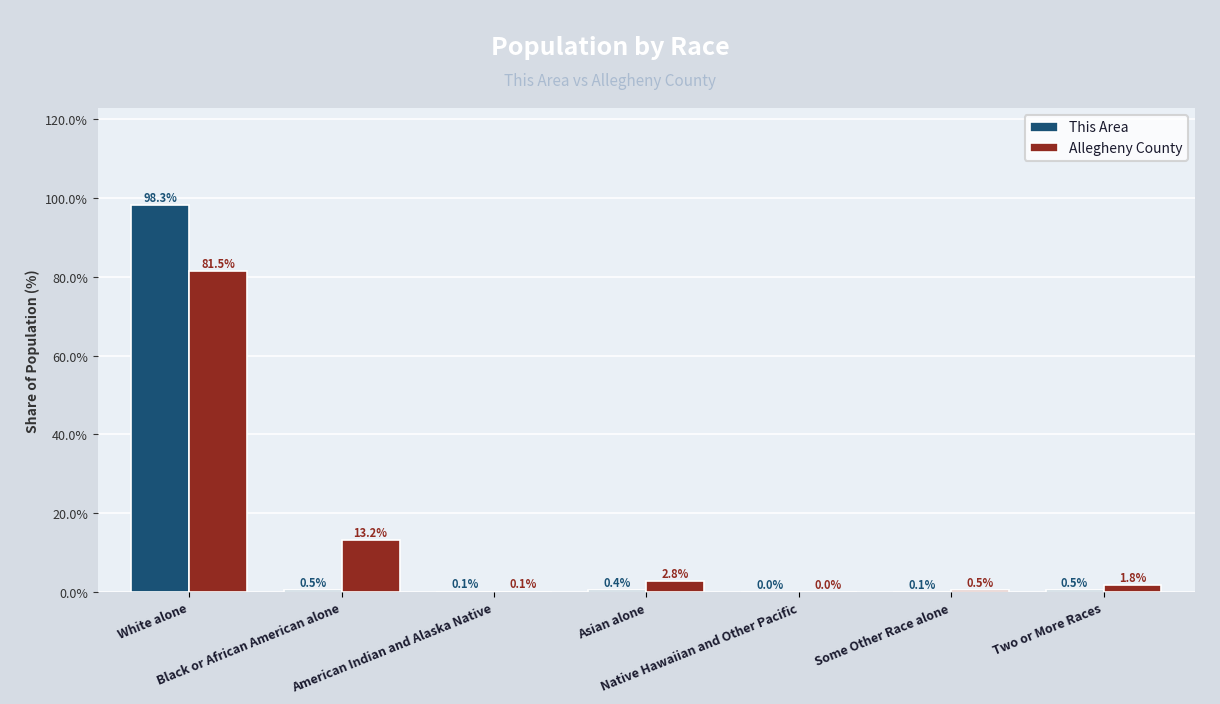

What is the greatest value displayed?

98.3